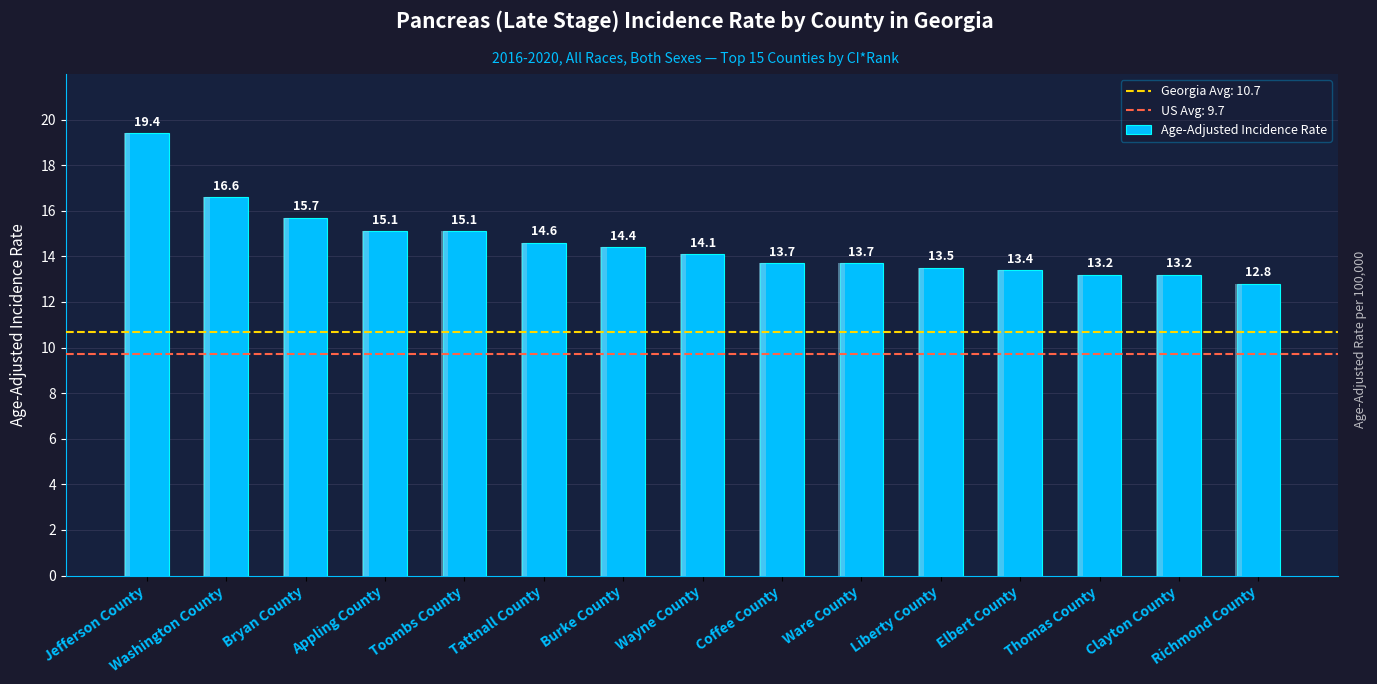

Does the chart contain stacked bars?

No